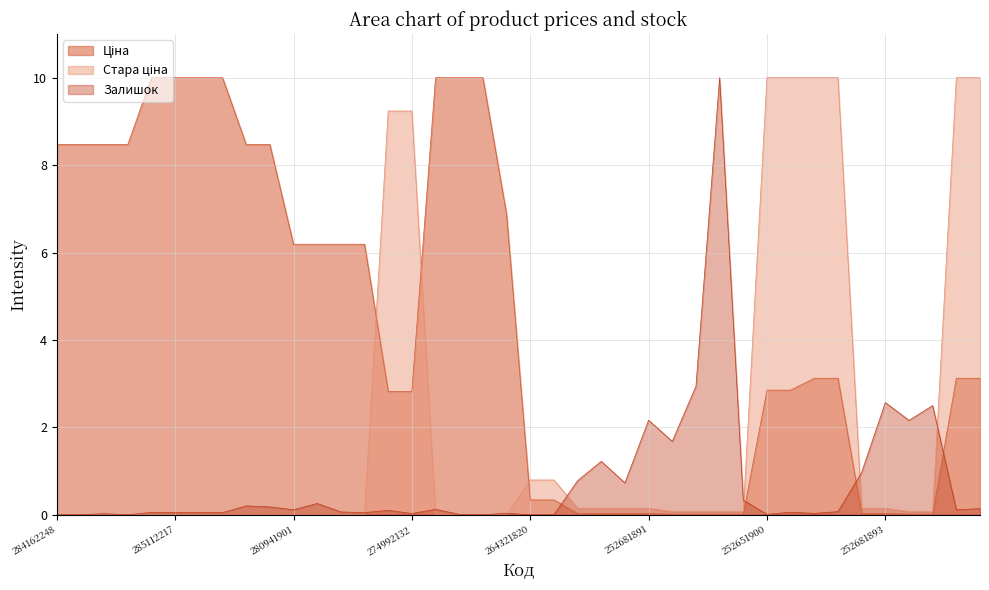

Count the number of data series in this chart.

3